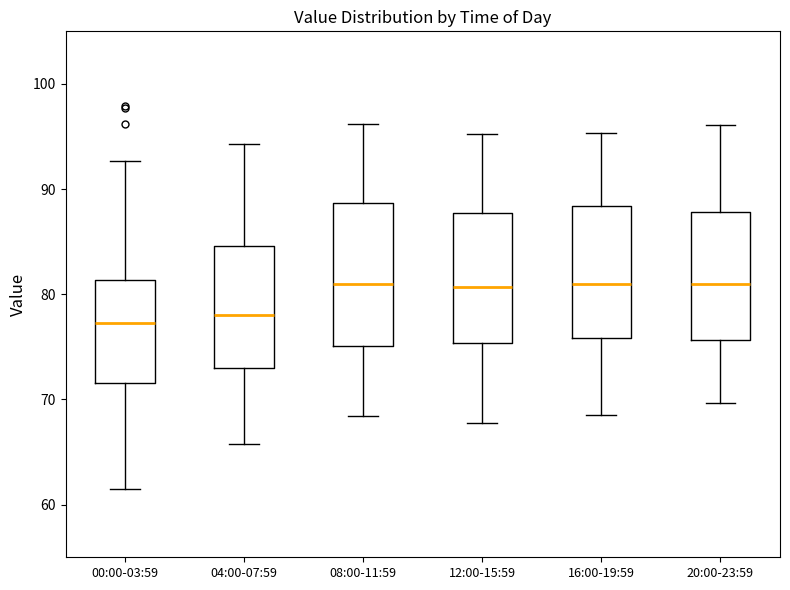

Reading left to right, transcribe this box plot: for each box, give where its median line is, the range the box spans, and where its two whiskers end, as read against the y-axis. The values are not printed on the chart, so give them approximately, as read against the axis.

00:00-03:59: median 77, box 72 to 81, whiskers 62 to 93
04:00-07:59: median 78, box 73 to 85, whiskers 66 to 94
08:00-11:59: median 81, box 75 to 89, whiskers 68 to 96
12:00-15:59: median 81, box 75 to 88, whiskers 68 to 95
16:00-19:59: median 81, box 76 to 88, whiskers 69 to 95
20:00-23:59: median 81, box 76 to 88, whiskers 70 to 96